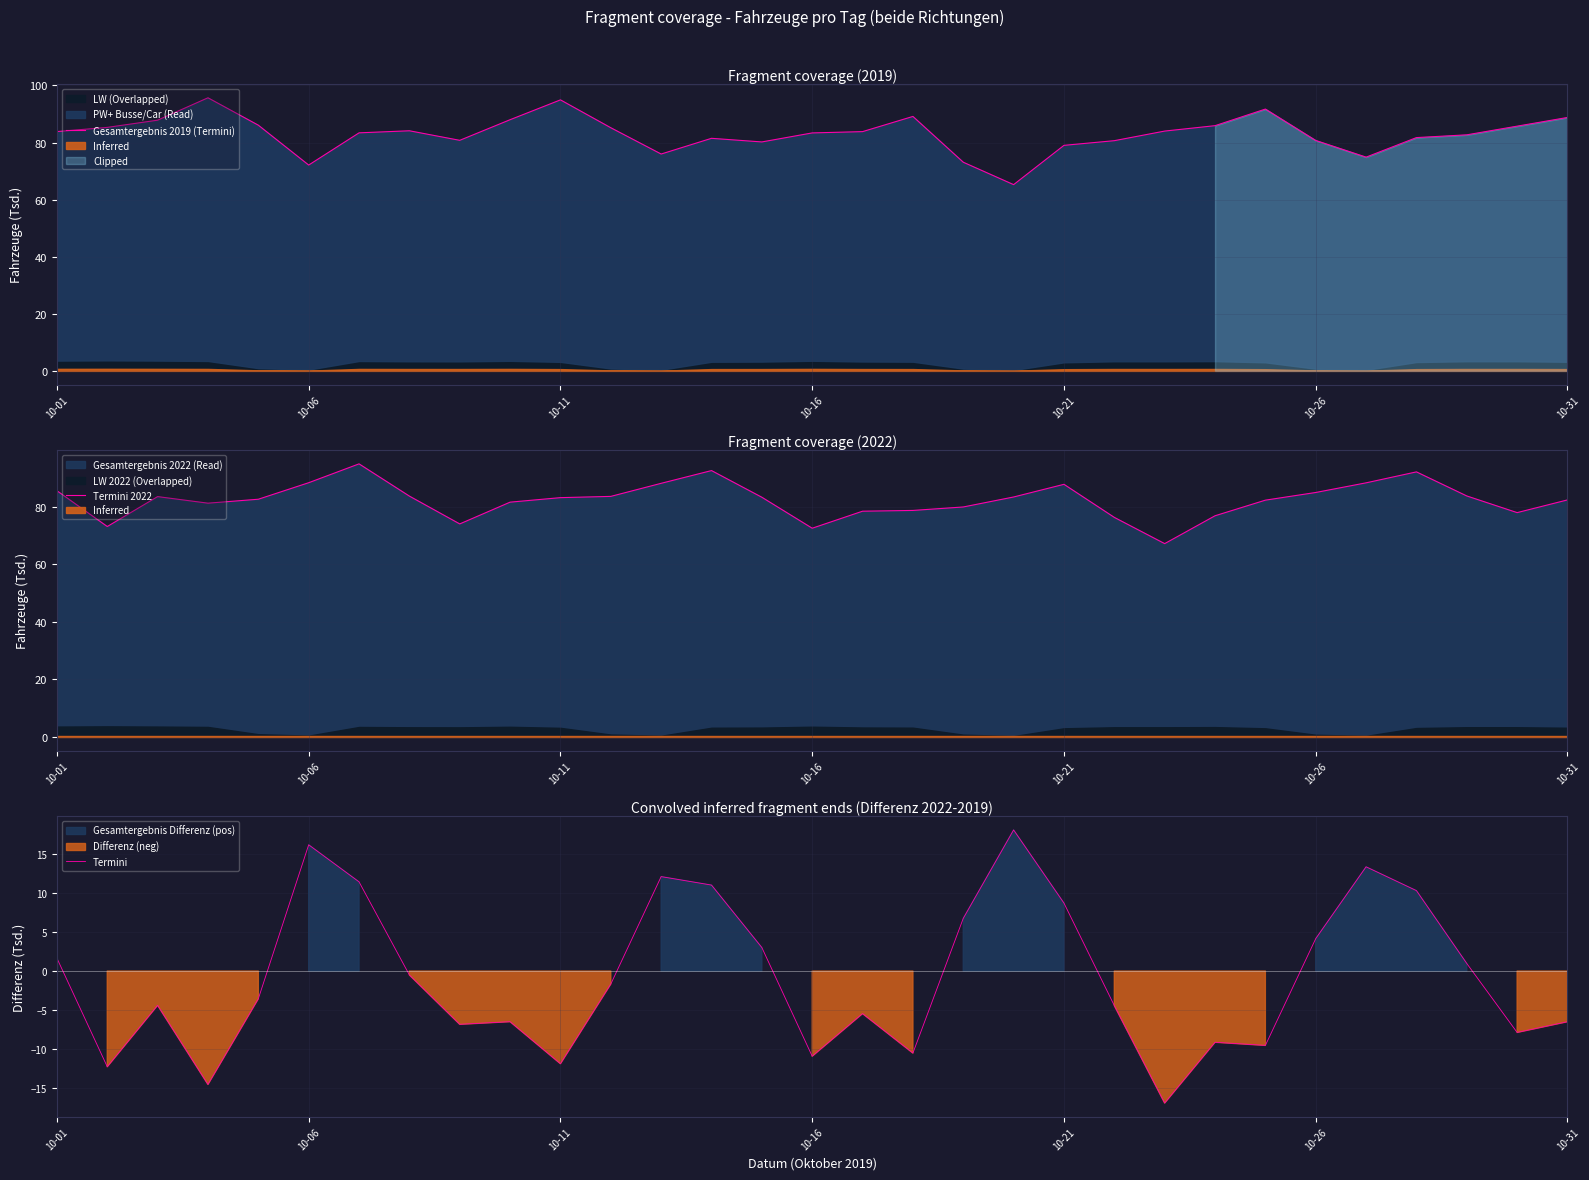

What is the average value of the Termini series?

-0.8